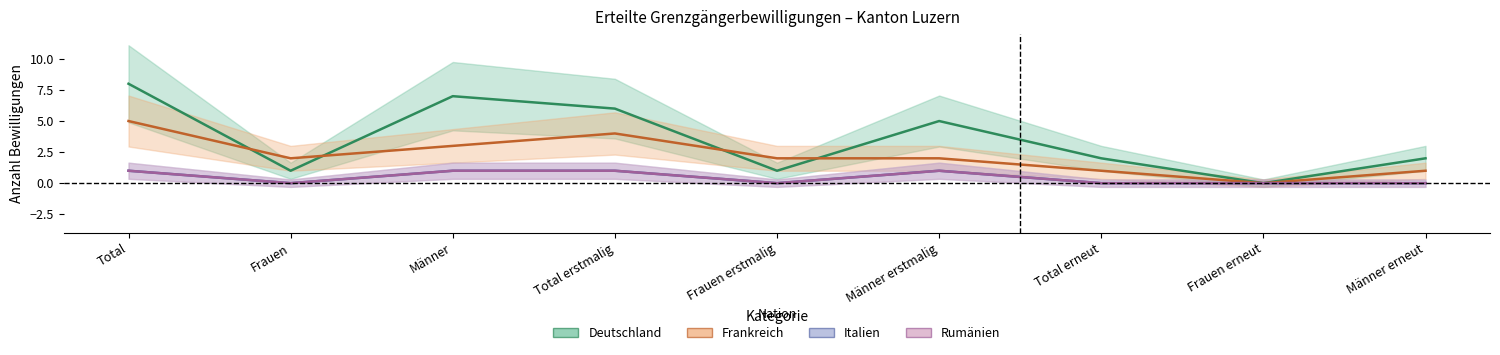

Is it true that Frankreich equals 6 at Total erstmalig?

False